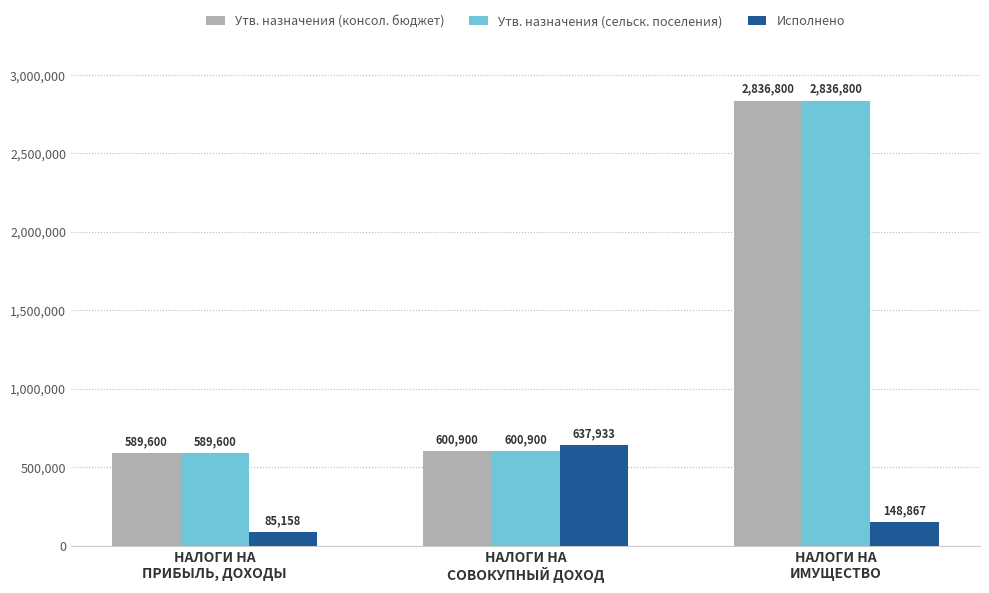

What is the difference between the maximum and minimum values in the Исполнено series?

552775.2